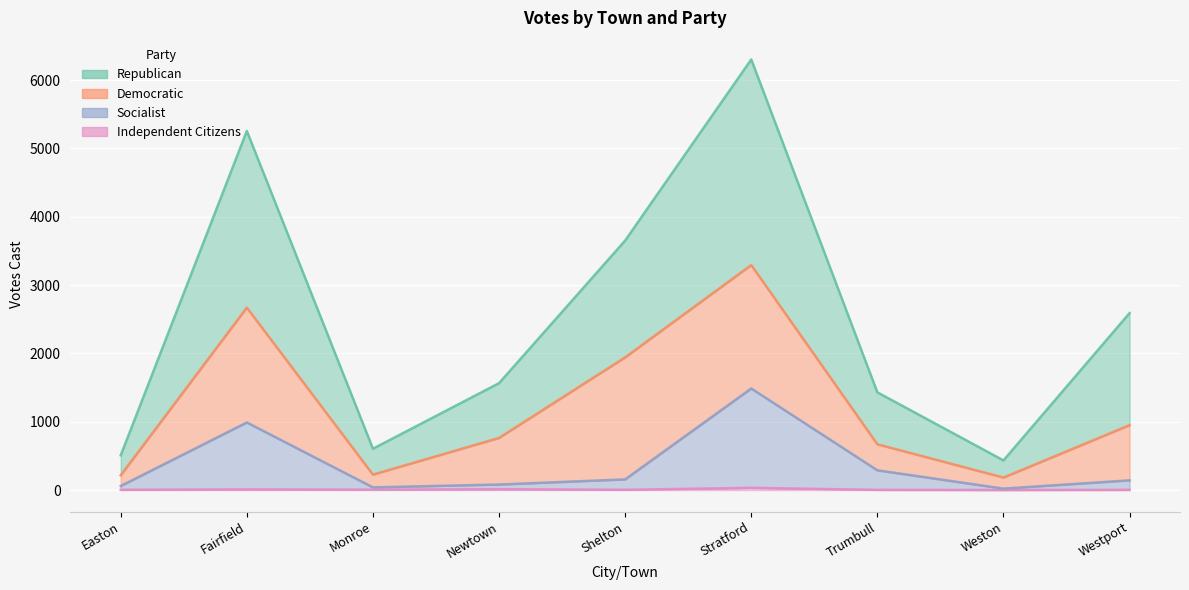

True or false: Republican has a value of 303 at Weston.

False